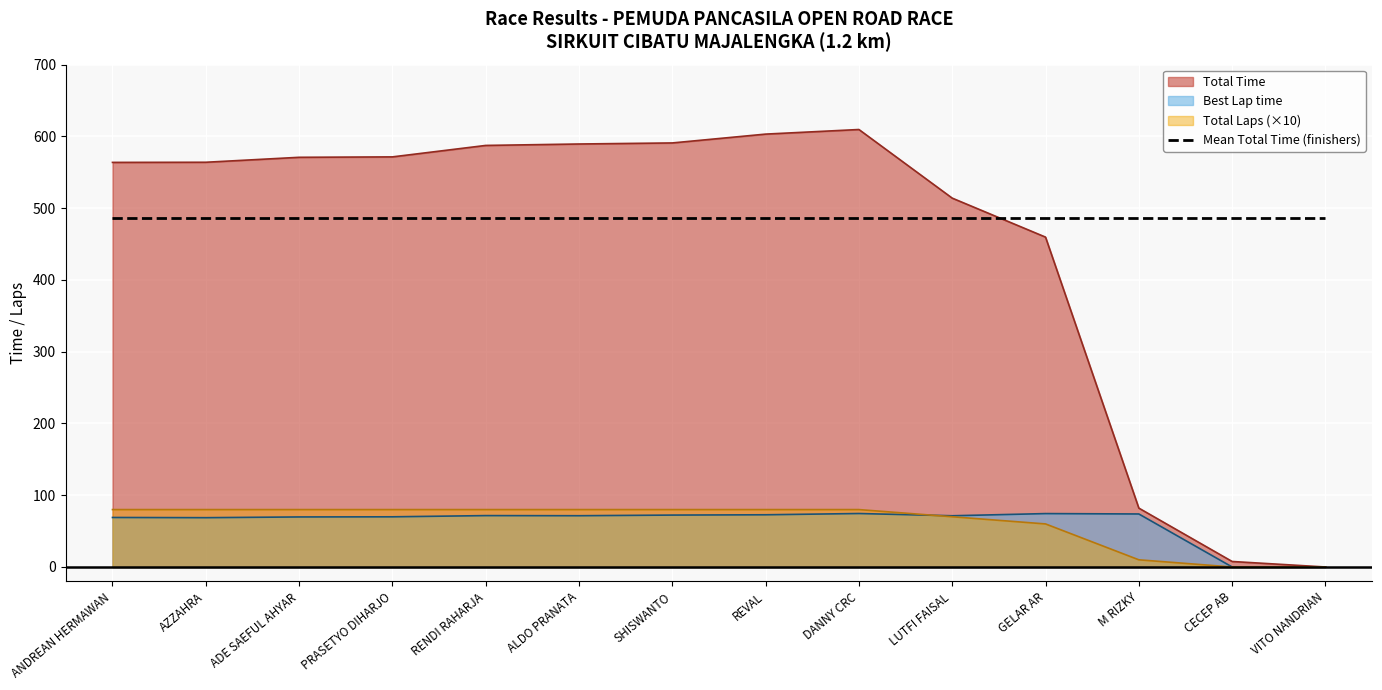

Reading left to right, list all the values displayed in this chart.

Total Time: ANDREAN HERMAWAN=563.8	AZZAHRA=564.0	ADE SAEFUL AHYAR=570.9	PRASETYO DIHARJO=571.5	RENDI RAHARJA=587.4	ALDO PRANATA=589.4	SHISWANTO=590.9	REVAL=603.2	DANNY CRC=609.6	LUTFI FAISAL=514.0	GELAR AR=459.7	M RIZKY=82.0	CECEP AB=7.7	VITO NANDRIAN=0.0
Best Lap time: ANDREAN HERMAWAN=69.0	AZZAHRA=68.7	ADE SAEFUL AHYAR=69.7	PRASETYO DIHARJO=69.9	RENDI RAHARJA=71.6	ALDO PRANATA=71.4	SHISWANTO=72.3	REVAL=72.8	DANNY CRC=74.5	LUTFI FAISAL=71.4	GELAR AR=74.4	M RIZKY=73.9	CECEP AB=0.0	VITO NANDRIAN=0.0
Total Laps: ANDREAN HERMAWAN=80.0	AZZAHRA=80.0	ADE SAEFUL AHYAR=80.0	PRASETYO DIHARJO=80.0	RENDI RAHARJA=80.0	ALDO PRANATA=80.0	SHISWANTO=80.0	REVAL=80.0	DANNY CRC=80.0	LUTFI FAISAL=70.0	GELAR AR=60.0	M RIZKY=10.0	CECEP AB=0.0	VITO NANDRIAN=0.0